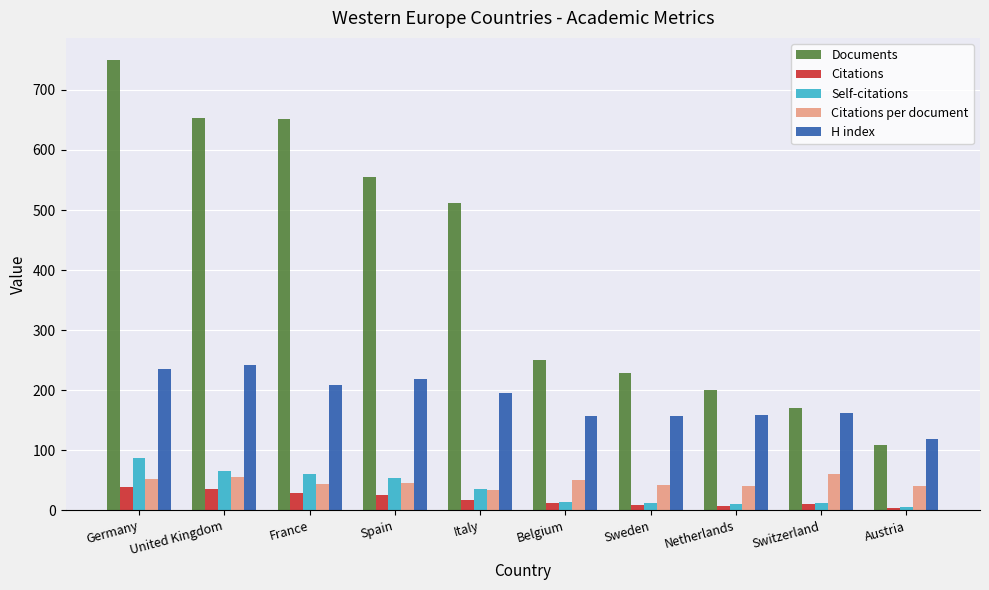

What is the maximum value shown in the chart?

749.0